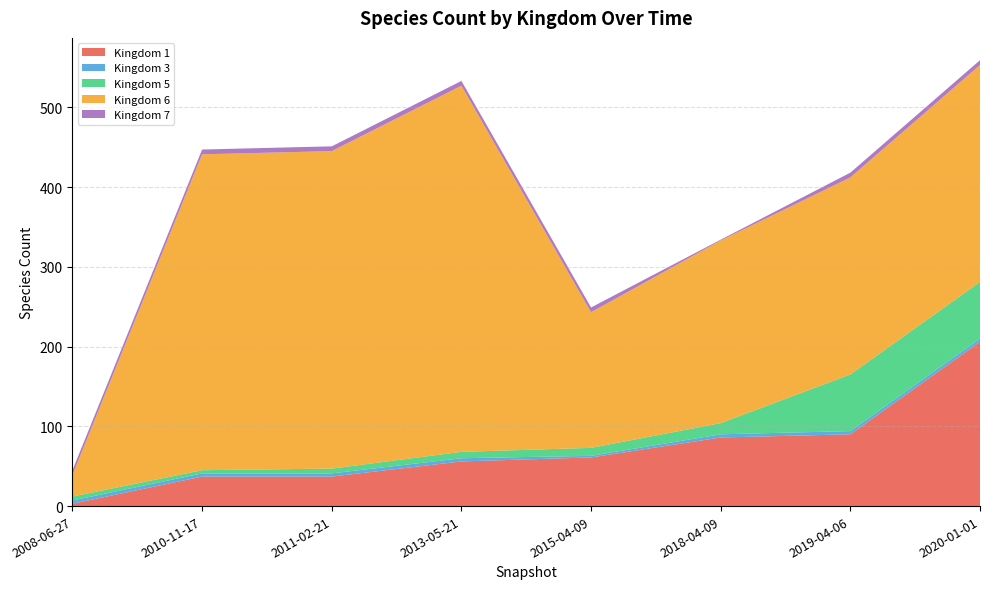

Reading left to right, what are all the values shown in this chart?

1: 3	37	37	56	61	86	90	206
3: 4	4	4	4	2	4	4	4
5: 5	4	6	8	10	14	71	71
6: 27	396	398	459	170	229	247	272
7: 6	6	6	6	6	1	6	6